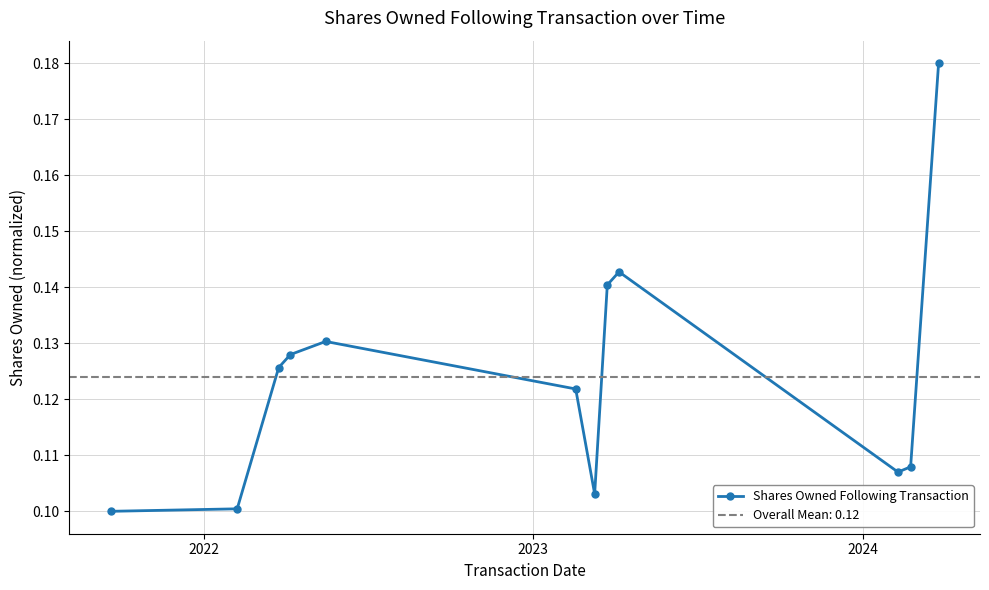

How many Shares Owned Following Transaction values are between 0 and 1?

12